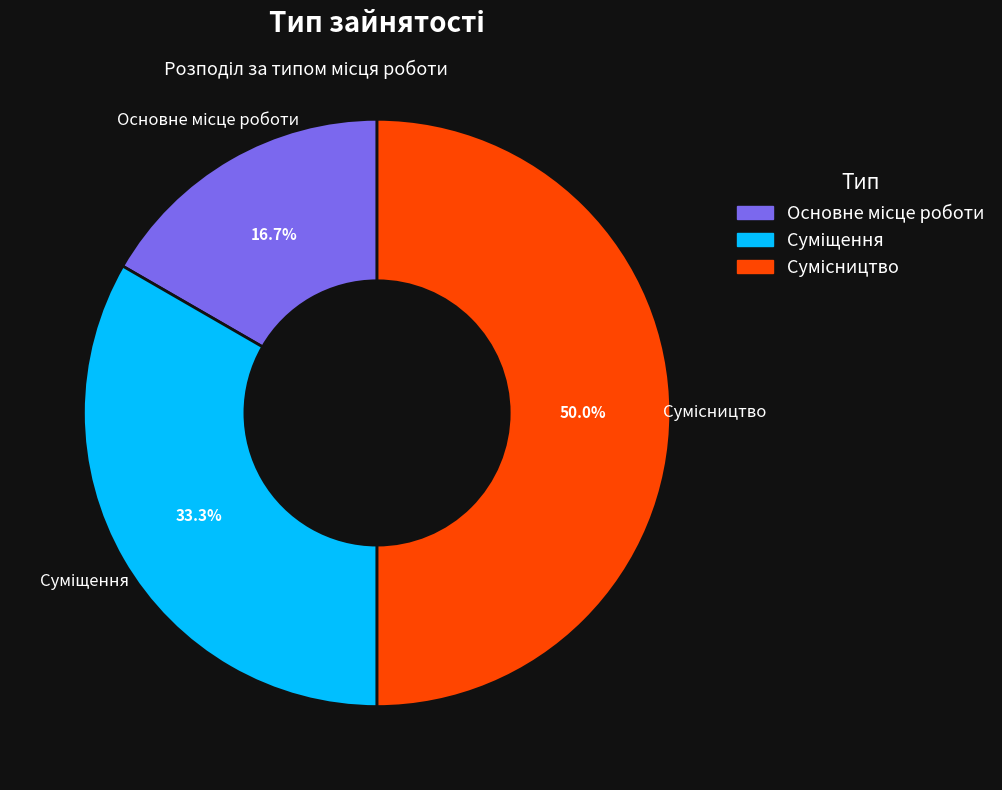

Approximately how many times larger is the value at Суміщення compared to Основне місце роботи?

2.0